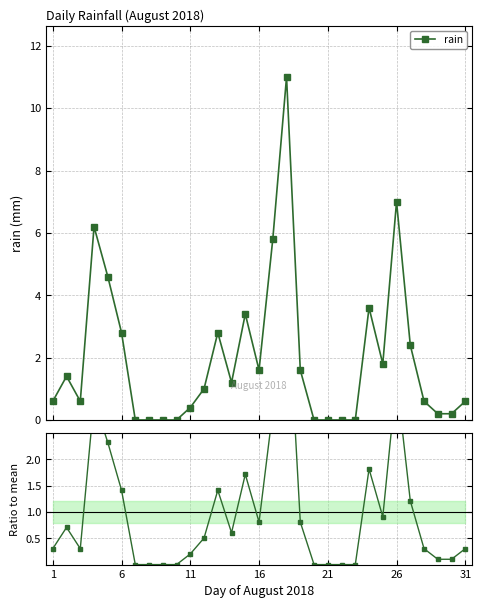

True or false: the data shows 0.5 at 11.

True